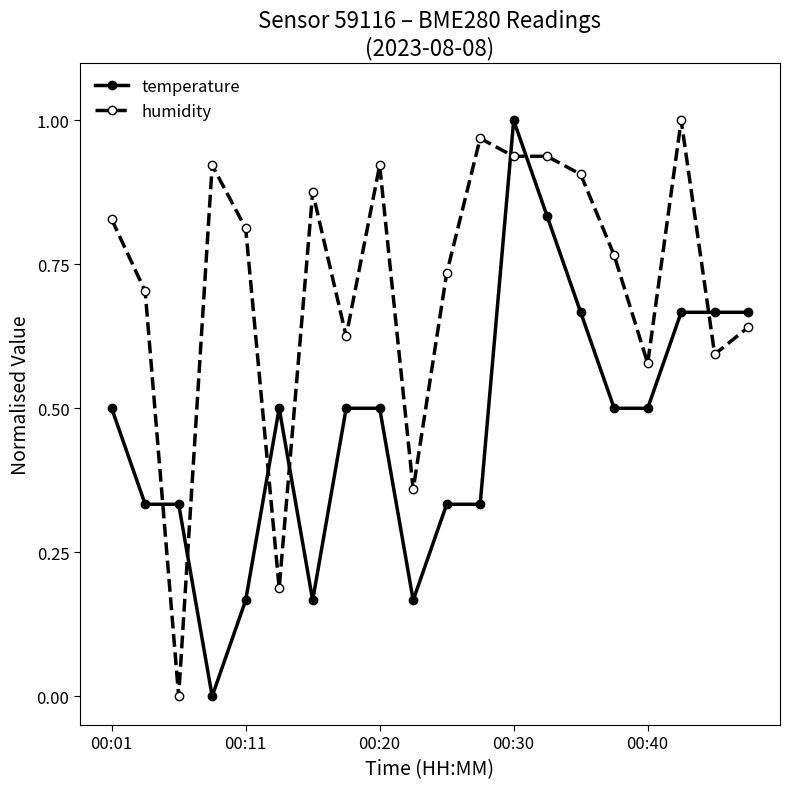

Which series has the largest total across all categories?

humidity